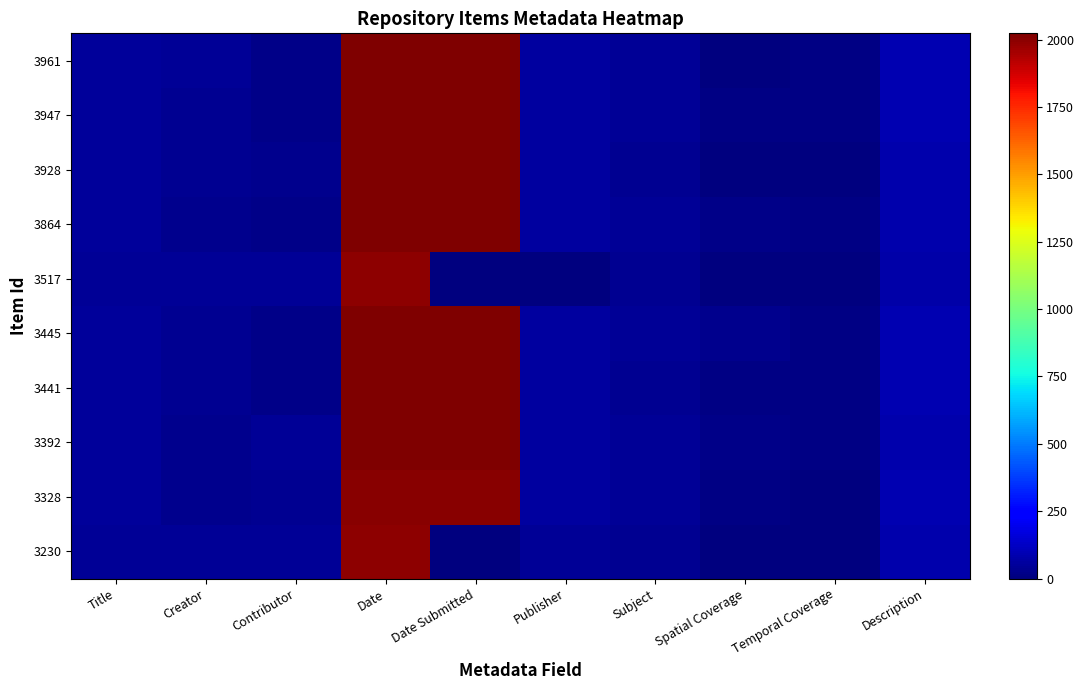

Which has a higher value, Subject or Publisher?

Publisher